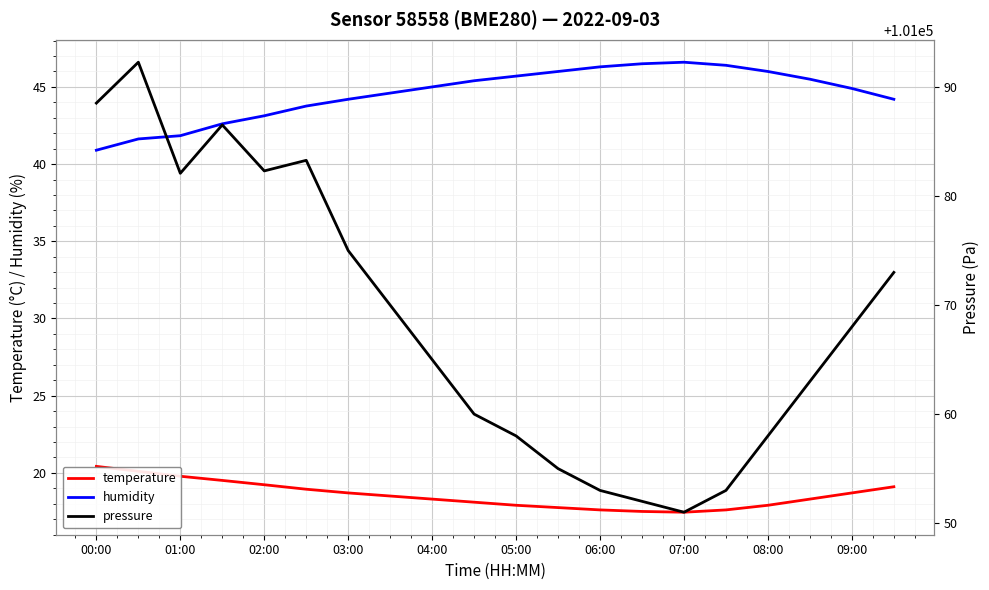

What is the lowest value of the humidity series?

40.9